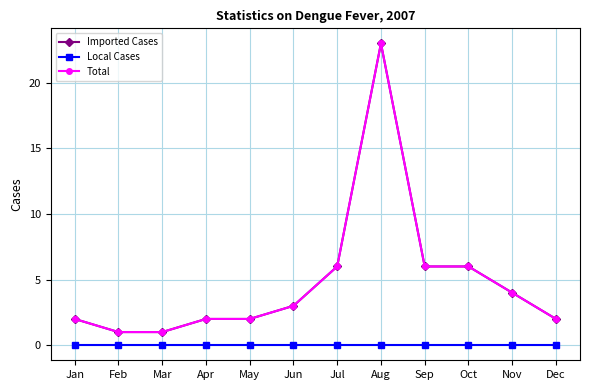

Does the chart have visible grid lines?

Yes